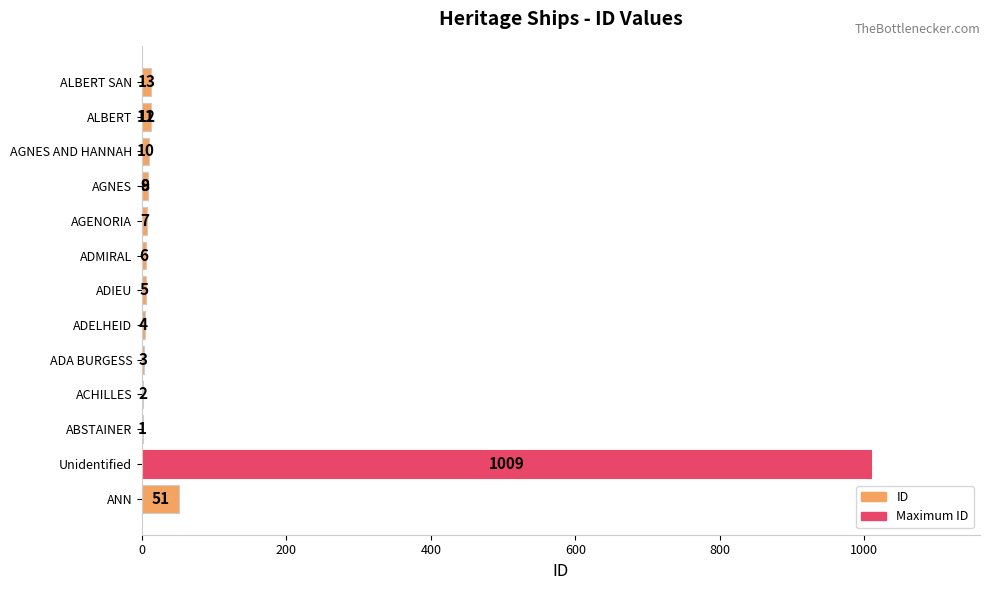

Are the bars grouped side by side (vs. stacked)?

No